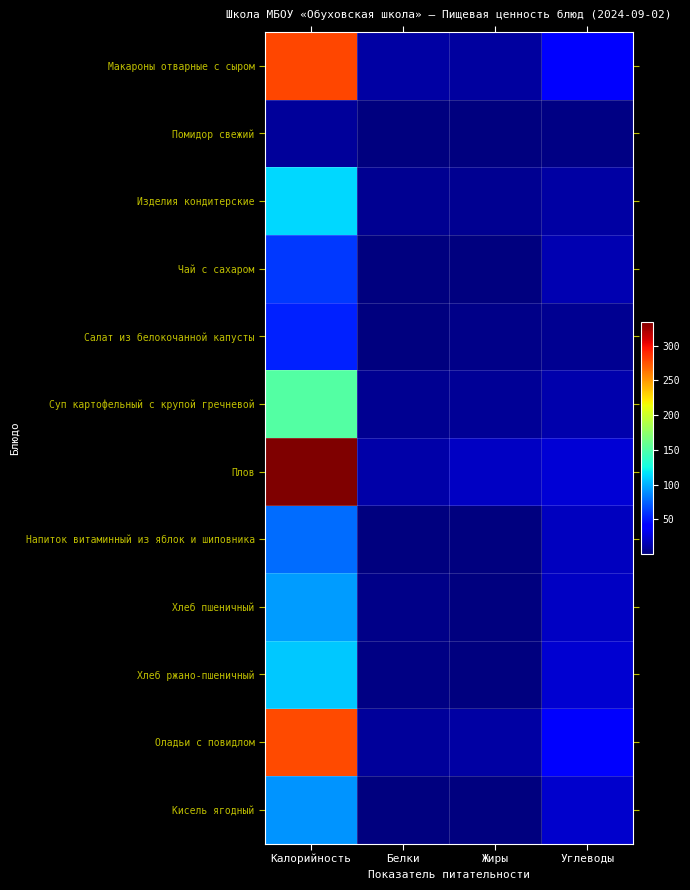

Which series has the widest spread of values?

Плов